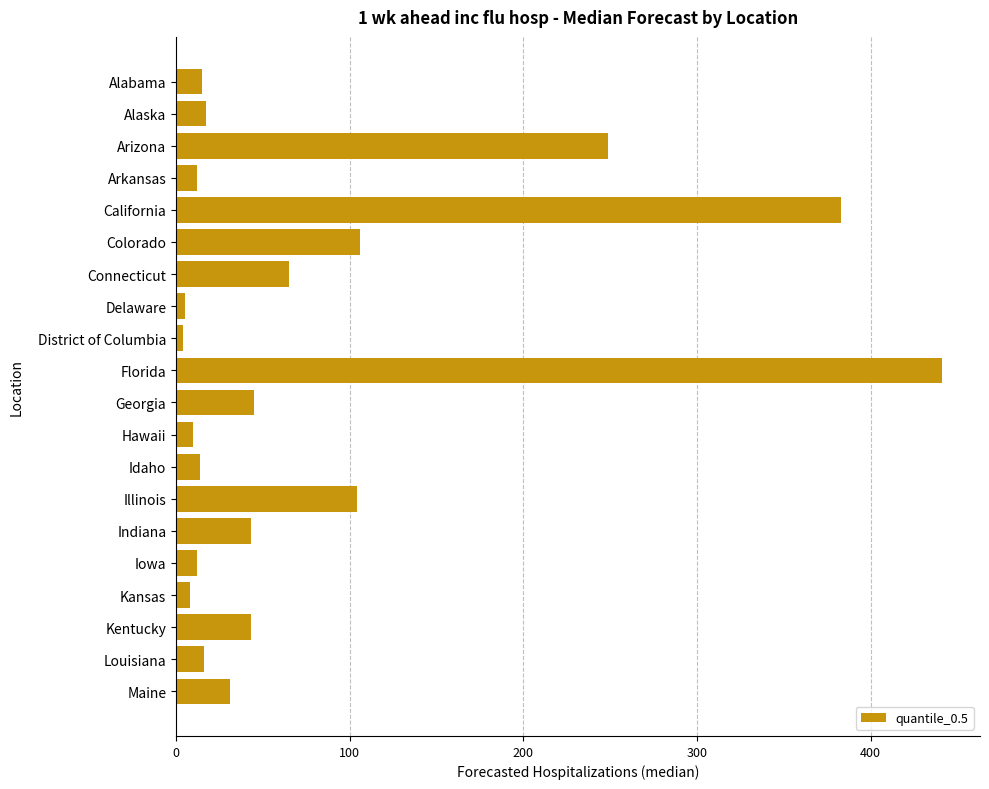

Is it true that the value at California is 383?

True